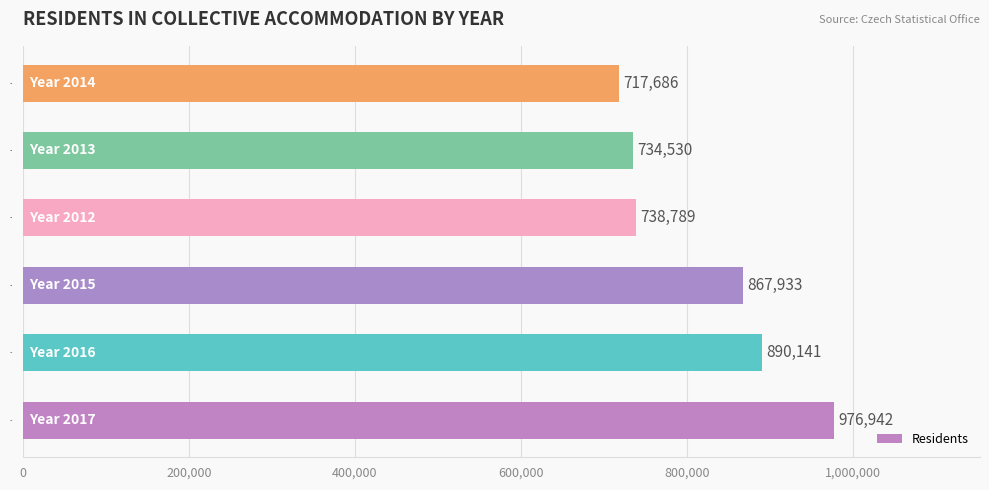

Reading left to right, list all the values displayed in this chart.

976942	890141	867933	738789	734530	717686